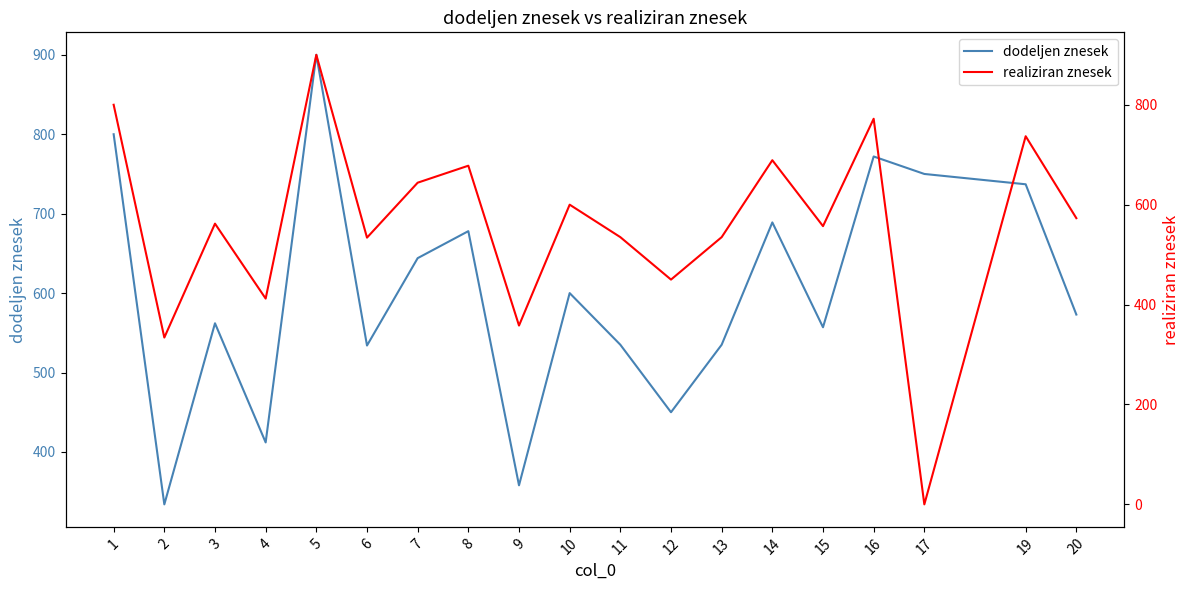

Rank the series by their average value, from highest to lowest.

dodeljen znesek, realiziran znesek